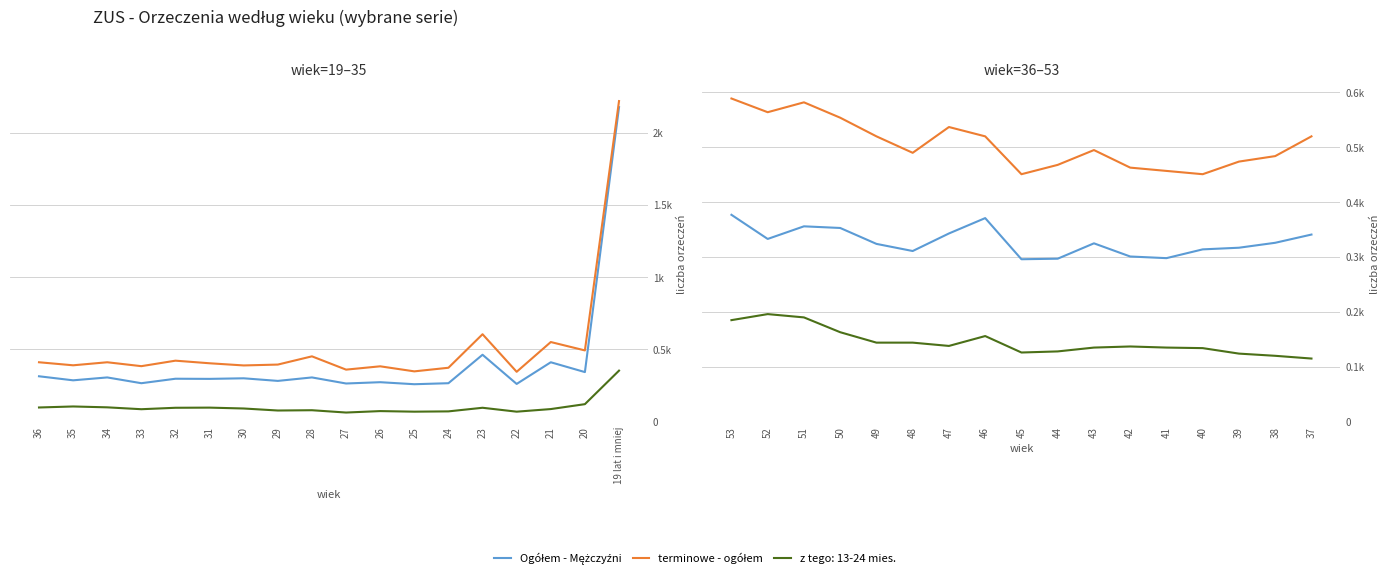

Is this an area chart (filled region under the line)?

No